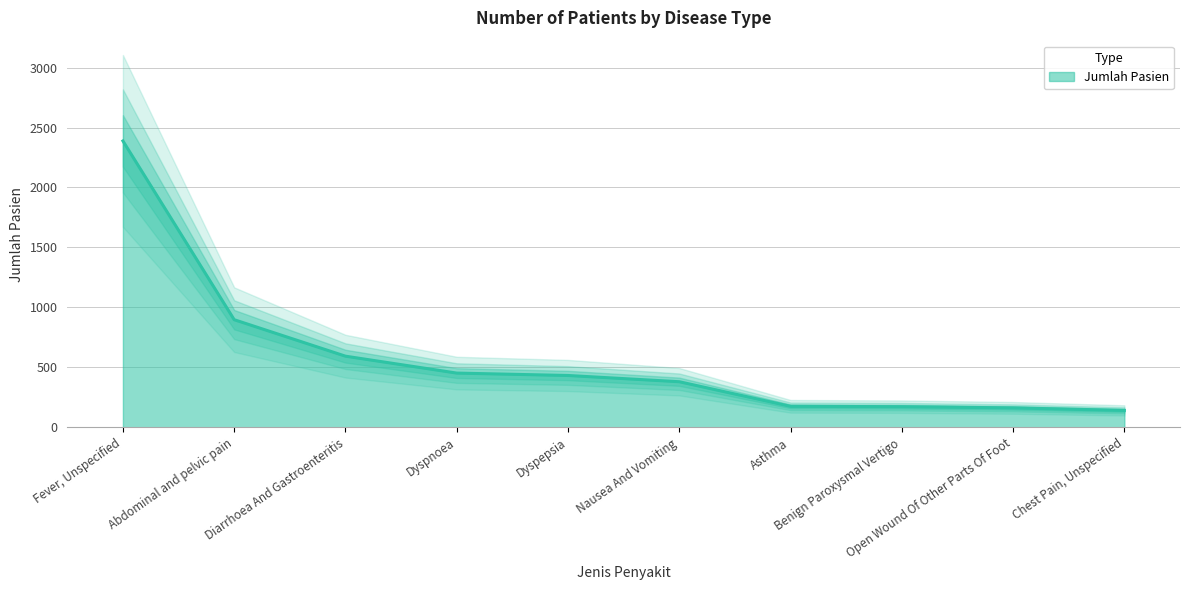

How many lines are shown in the chart?

1